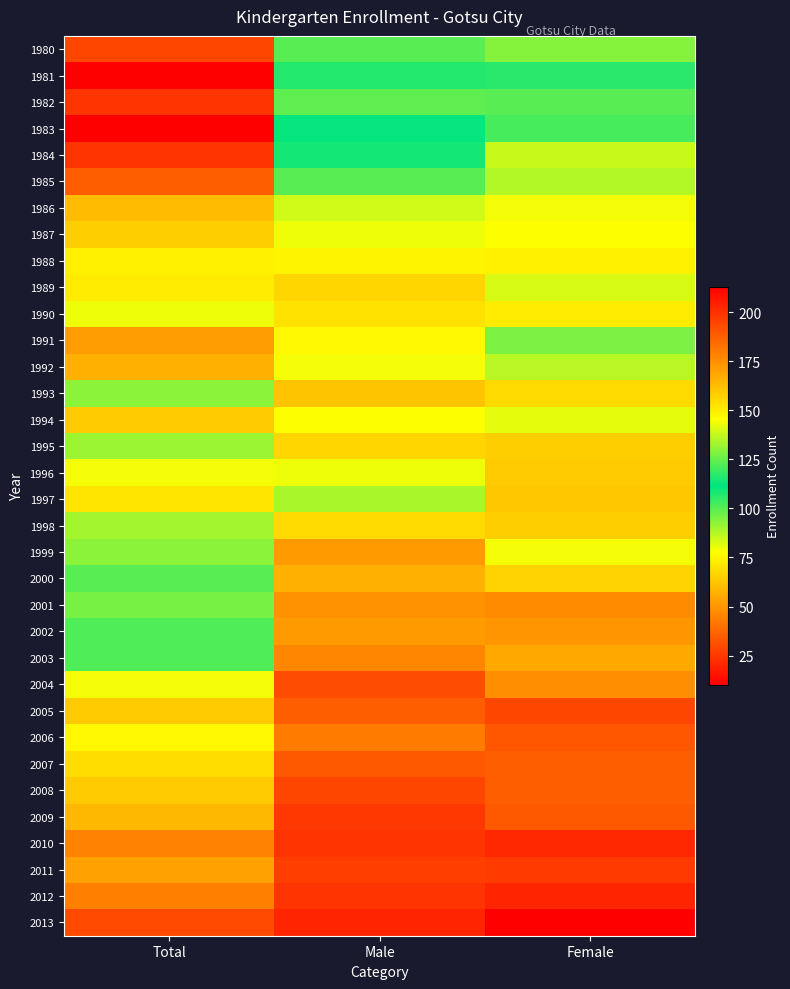

What is the spread (max minus min) of values at Total?

183